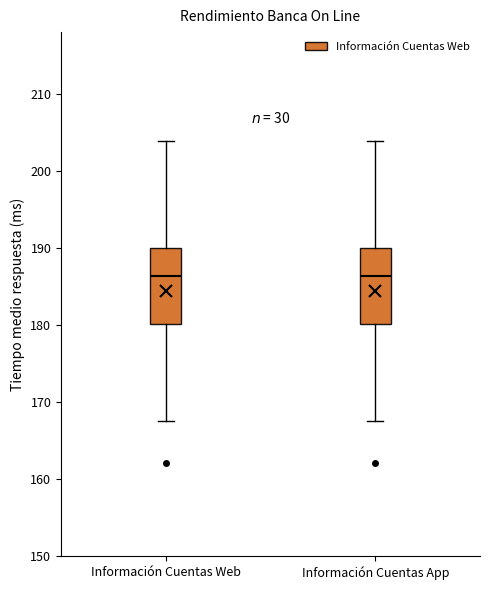

Where does the median line of the box for Información Cuentas Web sit on the y-axis? The values are not printed on the chart, so give them approximately, as read against the axis.

186